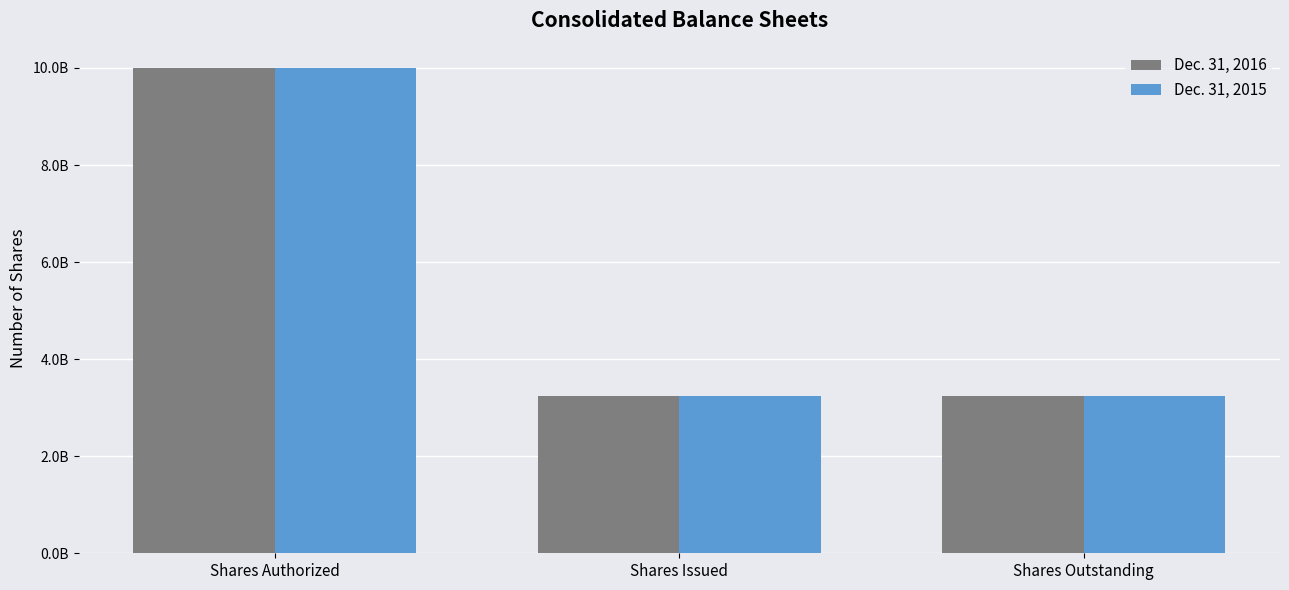

Does the chart contain stacked bars?

No